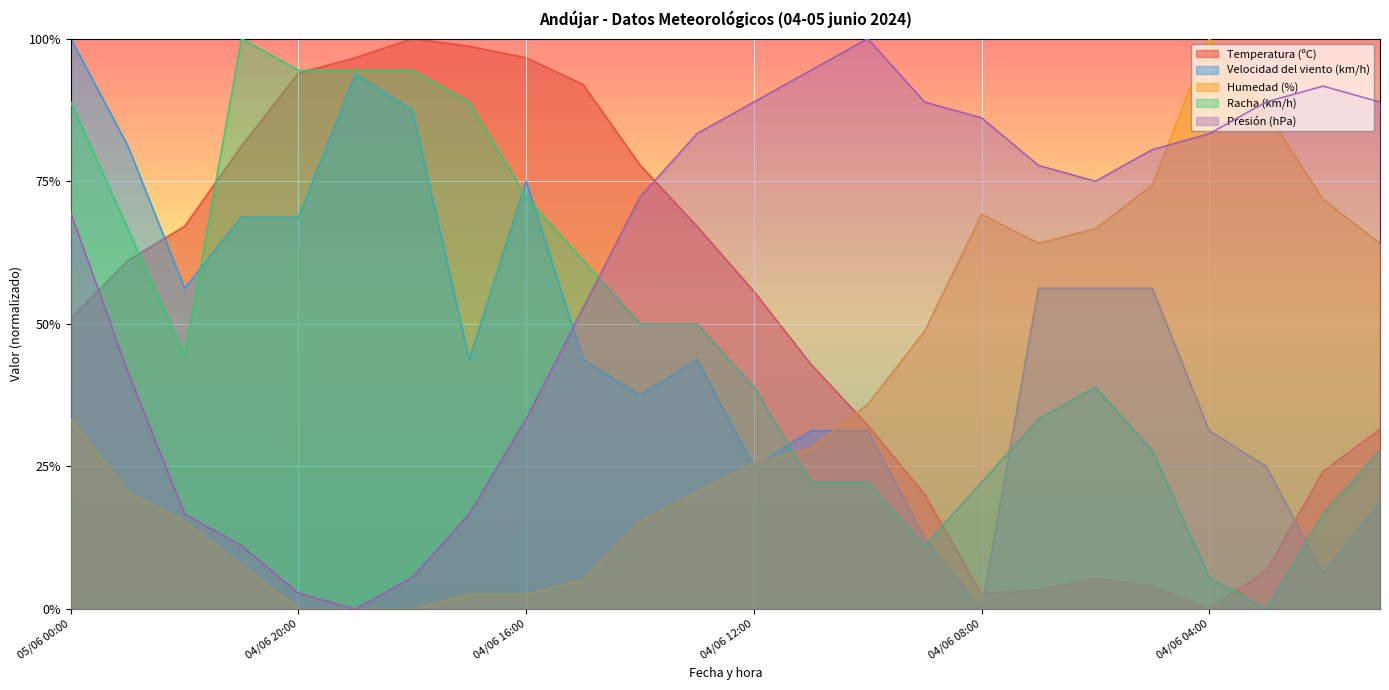

Reading right to left, list all the values displayed in this chart.

Temperatura (ºC): 04/06 01:00=0.3	04/06 02:00=0.2	04/06 03:00=0.1	04/06 04:00=0.0	04/06 05:00=0.0	04/06 06:00=0.1	04/06 07:00=0.0	04/06 08:00=0.0	04/06 09:00=0.2	04/06 10:00=0.3	04/06 11:00=0.4	04/06 12:00=0.6	04/06 13:00=0.7	04/06 14:00=0.8	04/06 15:00=0.9	04/06 16:00=1.0	04/06 17:00=1.0	04/06 18:00=1.0	04/06 19:00=1.0	04/06 20:00=0.9	04/06 21:00=0.8	04/06 22:00=0.7	04/06 23:00=0.6	05/06 00:00=0.5
Velocidad del viento (km/h): 04/06 01:00=0.2	04/06 02:00=0.1	04/06 03:00=0.2	04/06 04:00=0.3	04/06 05:00=0.6	04/06 06:00=0.6	04/06 07:00=0.6	04/06 08:00=0.0	04/06 09:00=0.1	04/06 10:00=0.3	04/06 11:00=0.3	04/06 12:00=0.2	04/06 13:00=0.4	04/06 14:00=0.4	04/06 15:00=0.4	04/06 16:00=0.7	04/06 17:00=0.4	04/06 18:00=0.9	04/06 19:00=0.9	04/06 20:00=0.7	04/06 21:00=0.7	04/06 22:00=0.6	04/06 23:00=0.8	05/06 00:00=1.0
Humedad (%): 04/06 01:00=0.6	04/06 02:00=0.7	04/06 03:00=0.9	04/06 04:00=1.0	04/06 05:00=0.7	04/06 06:00=0.7	04/06 07:00=0.6	04/06 08:00=0.7	04/06 09:00=0.5	04/06 10:00=0.4	04/06 11:00=0.3	04/06 12:00=0.3	04/06 13:00=0.2	04/06 14:00=0.2	04/06 15:00=0.1	04/06 16:00=0.0	04/06 17:00=0.0	04/06 18:00=0.0	04/06 19:00=0.0	04/06 20:00=0.0	04/06 21:00=0.1	04/06 22:00=0.2	04/06 23:00=0.2	05/06 00:00=0.3
Racha (km/h): 04/06 01:00=0.3	04/06 02:00=0.2	04/06 03:00=0.0	04/06 04:00=0.1	04/06 05:00=0.3	04/06 06:00=0.4	04/06 07:00=0.3	04/06 08:00=0.2	04/06 09:00=0.1	04/06 10:00=0.2	04/06 11:00=0.2	04/06 12:00=0.4	04/06 13:00=0.5	04/06 14:00=0.5	04/06 15:00=0.6	04/06 16:00=0.7	04/06 17:00=0.9	04/06 18:00=0.9	04/06 19:00=0.9	04/06 20:00=0.9	04/06 21:00=1.0	04/06 22:00=0.4	04/06 23:00=0.7	05/06 00:00=0.9
Presión (hPa): 04/06 01:00=0.9	04/06 02:00=0.9	04/06 03:00=0.9	04/06 04:00=0.8	04/06 05:00=0.8	04/06 06:00=0.7	04/06 07:00=0.8	04/06 08:00=0.9	04/06 09:00=0.9	04/06 10:00=1.0	04/06 11:00=0.9	04/06 12:00=0.9	04/06 13:00=0.8	04/06 14:00=0.7	04/06 15:00=0.5	04/06 16:00=0.3	04/06 17:00=0.2	04/06 18:00=0.1	04/06 19:00=0.0	04/06 20:00=0.0	04/06 21:00=0.1	04/06 22:00=0.2	04/06 23:00=0.4	05/06 00:00=0.7